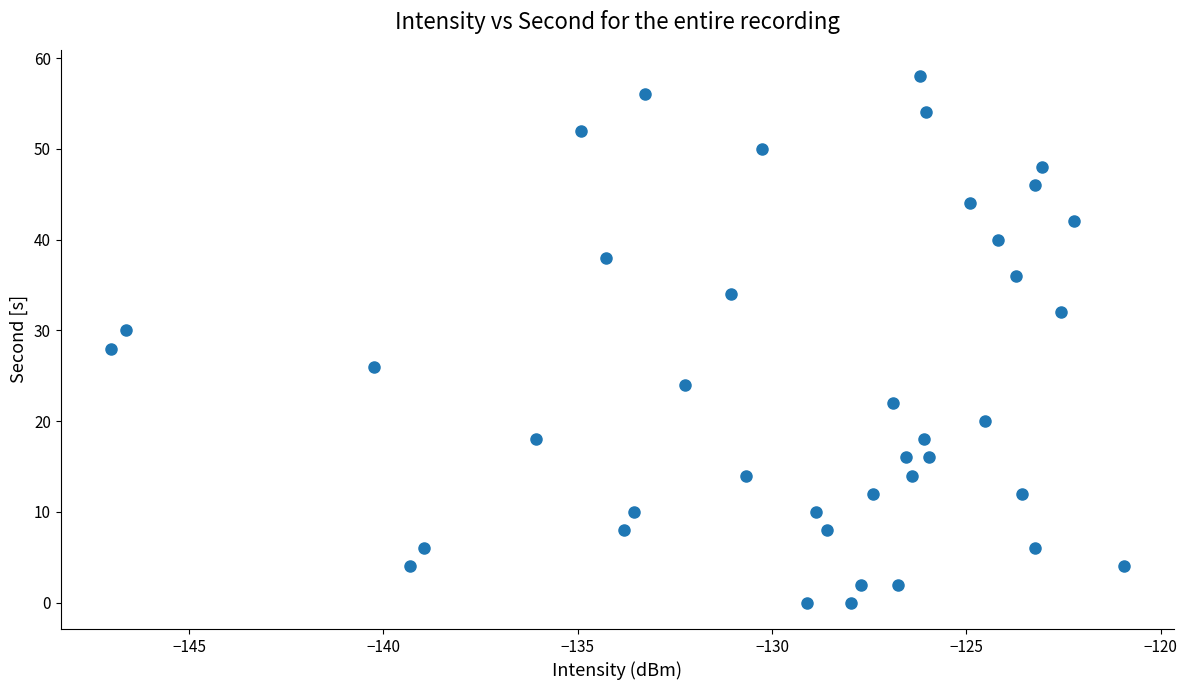

What is the range of Y values (max minus min)?

58